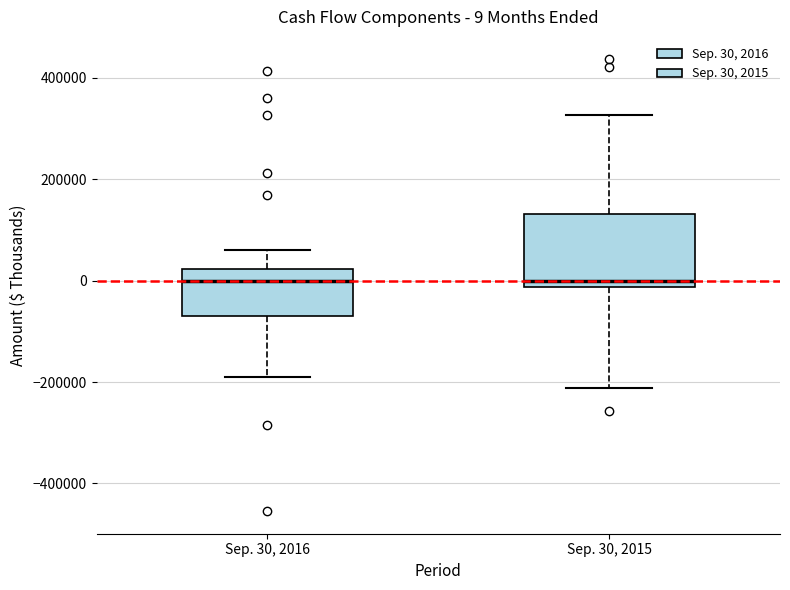

Comparing the boxes themselves (not the whiskers), which one is the tallest?

Sep. 30, 2015